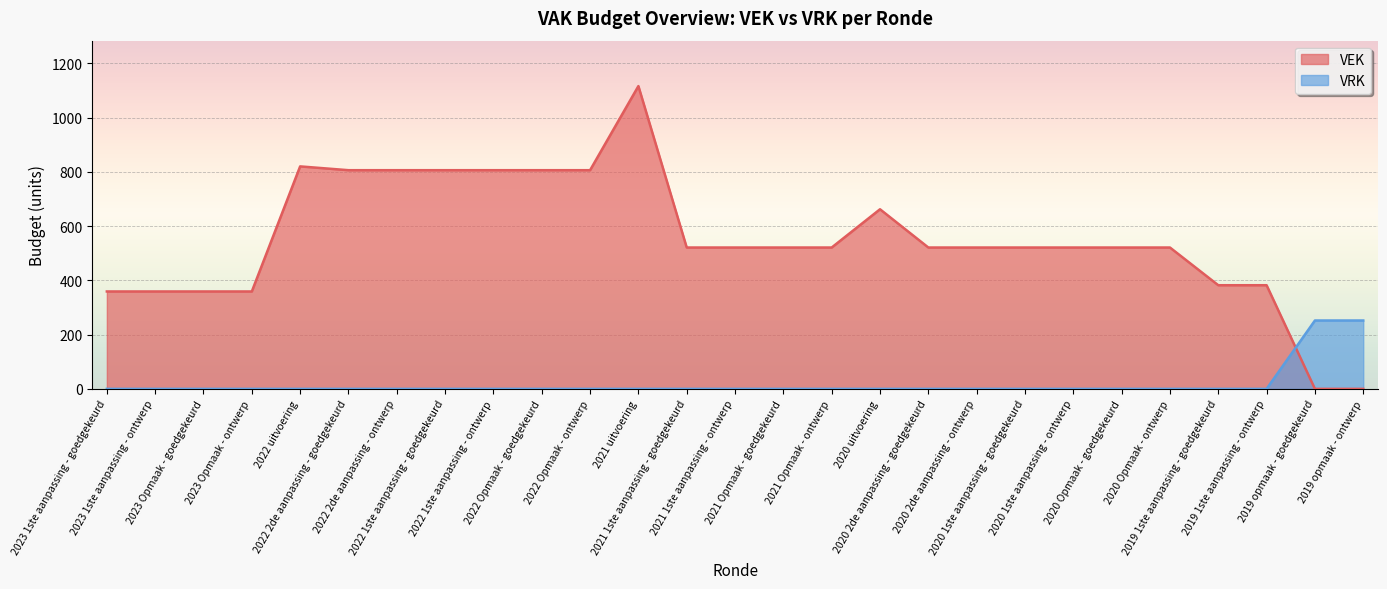

How many positive values does the VRK series have?

2